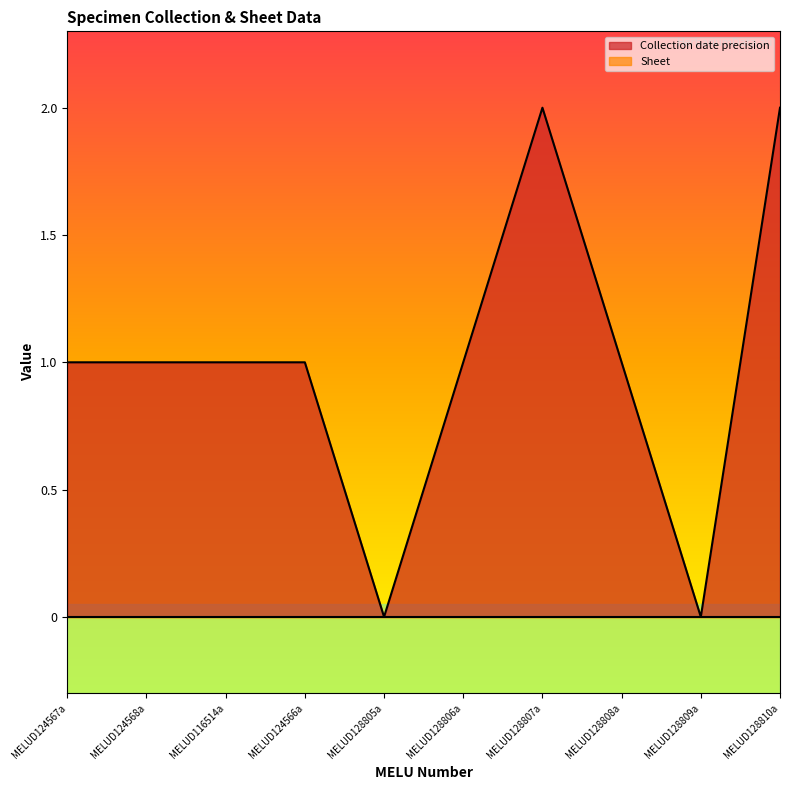

How many interior local peaks (higher than both neighbors) does the data have?

1